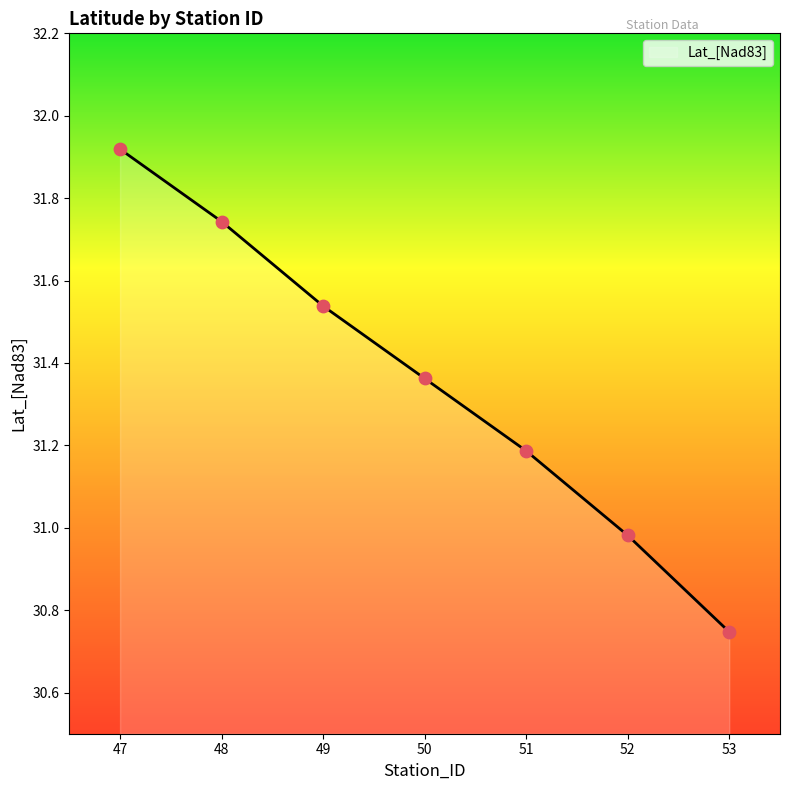

Which has a higher value, 47 or 50?

47